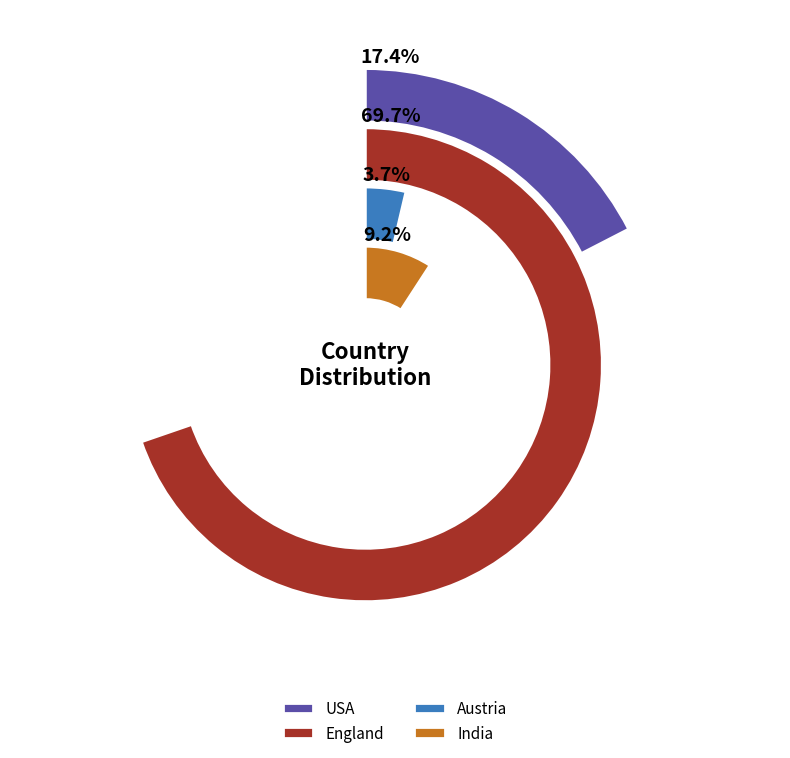

True or false: Austria accounts for 11% of the total.

False